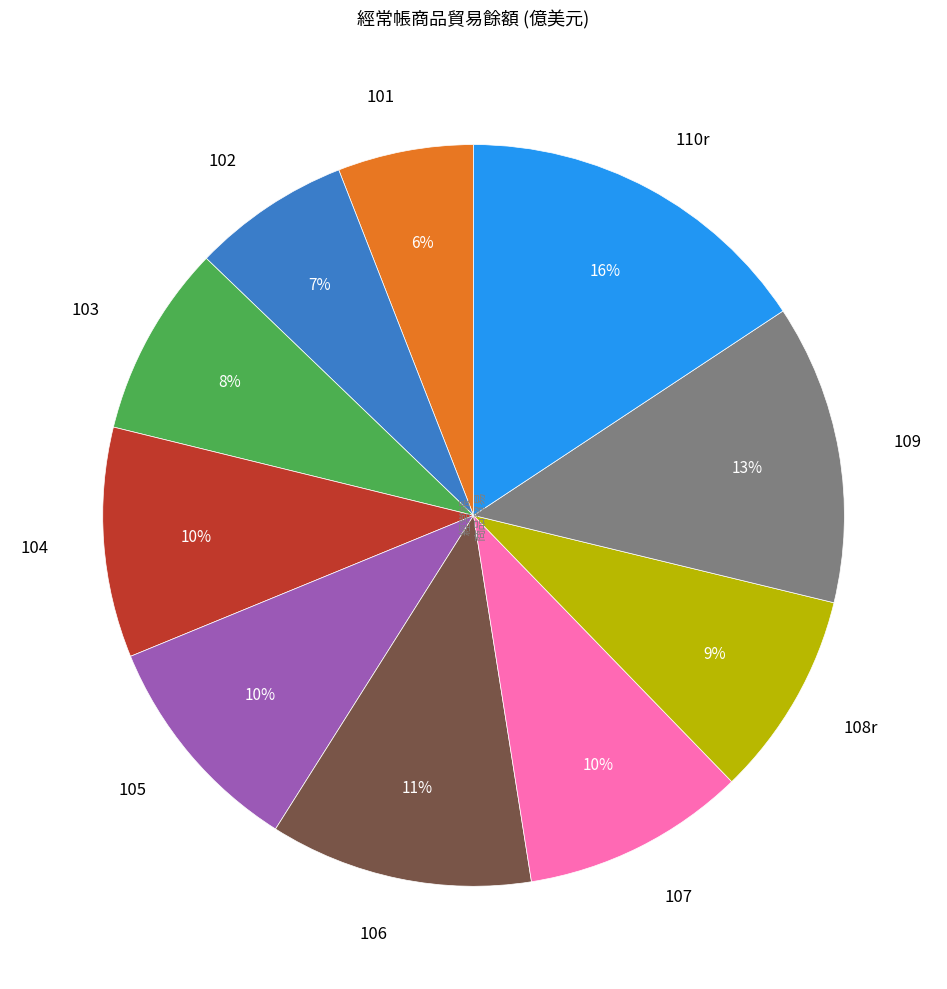

Do 102 and 110r together represent more than half of the pie?

No